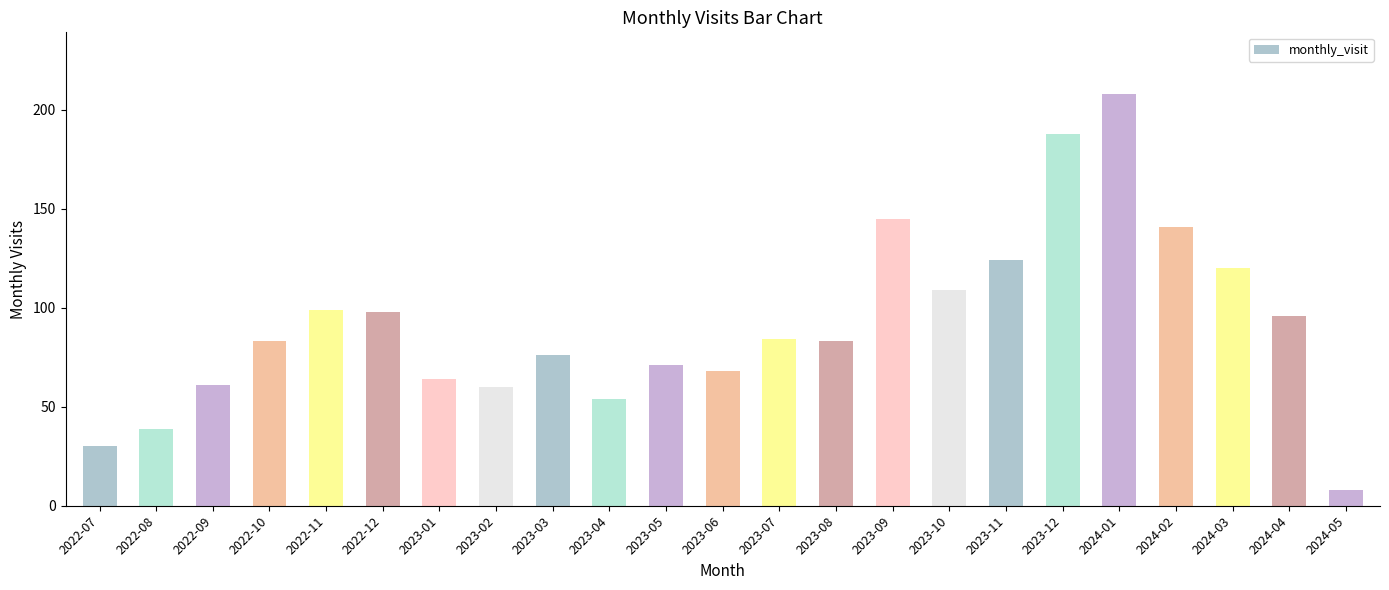

What position from the right is 2023-11?

7